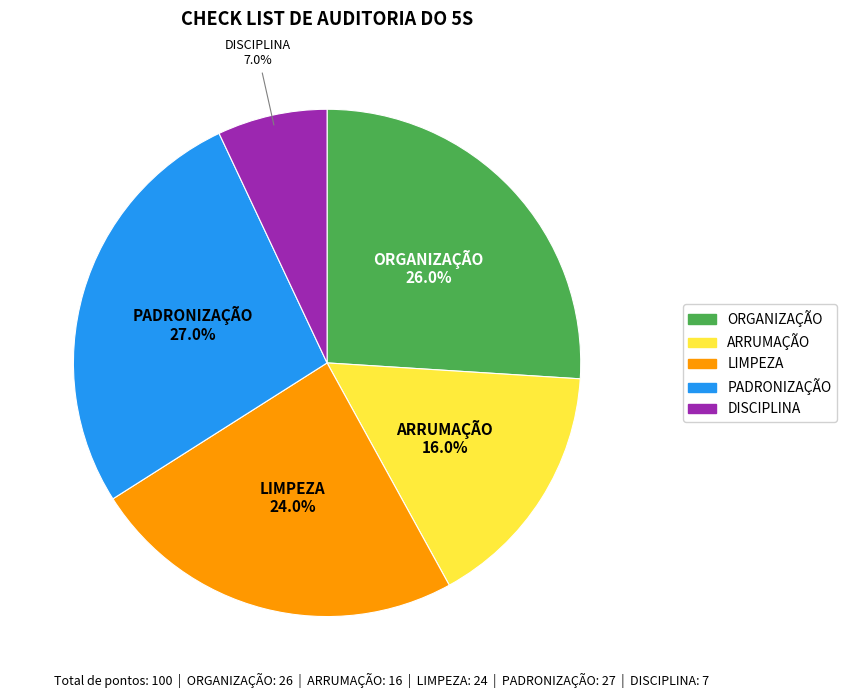

Which has a higher value, ARRUMAÇÃO or DISCIPLINA?

ARRUMAÇÃO